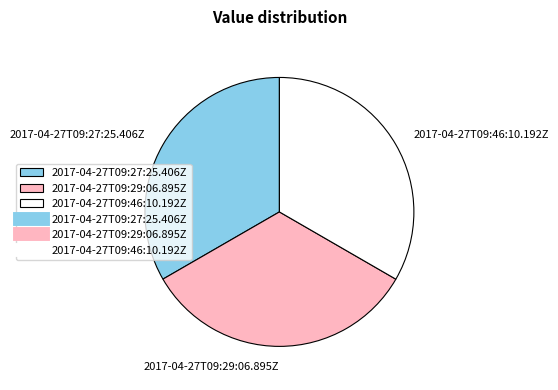

Count the number of slices in the pie.

3